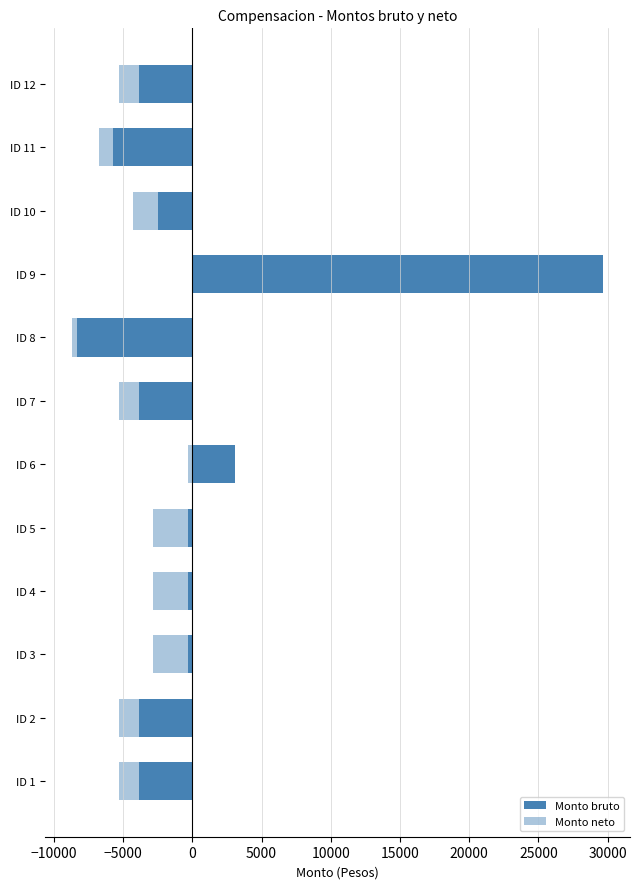

Which series has the largest total across all categories?

Monto bruto